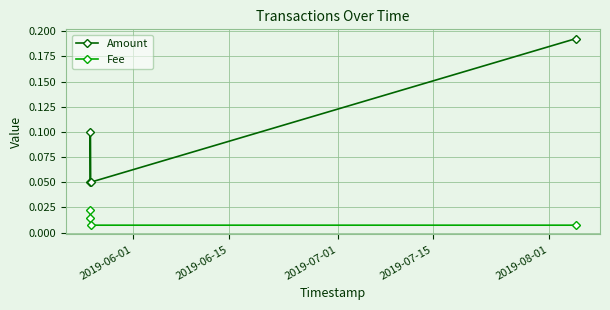

Rank the series by their maximum value, from highest to lowest.

Amount, Fee